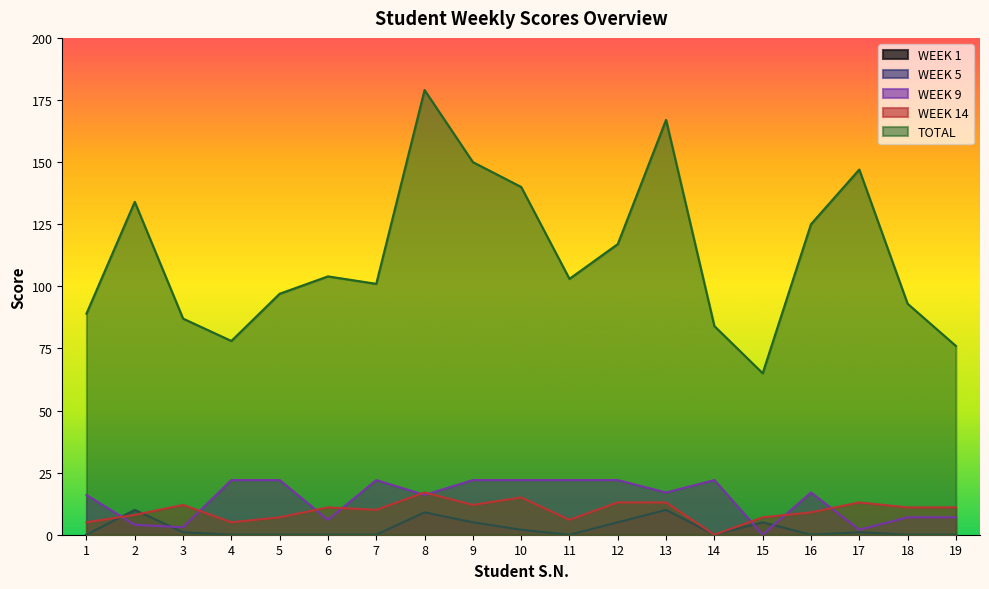

Where is the first local maximum for WEEK 14?

3